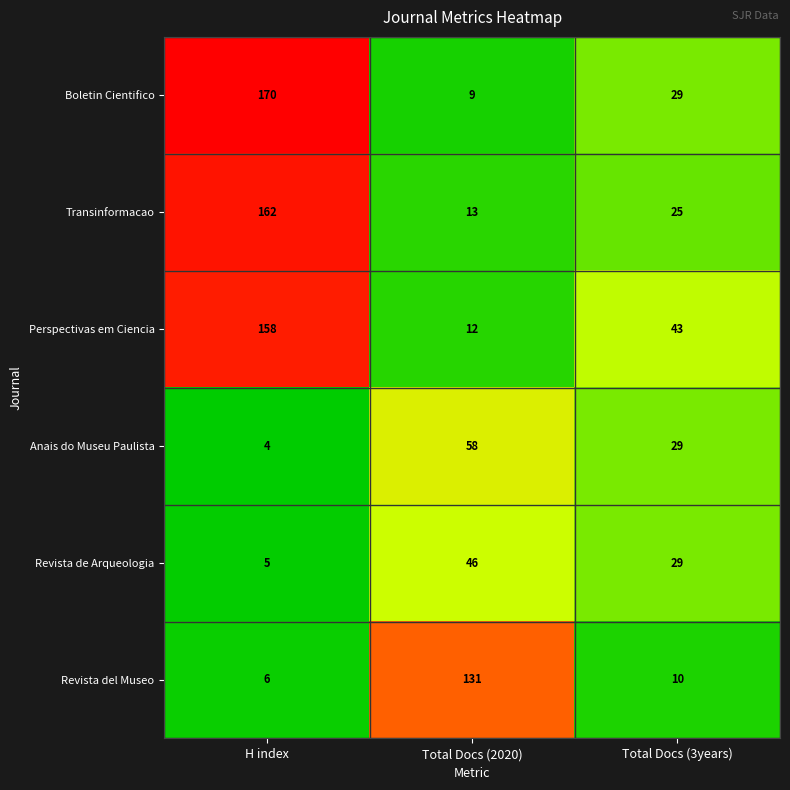

Which category has the lowest value in the Perspectivas em Ciencia series?

Total Docs (2020)